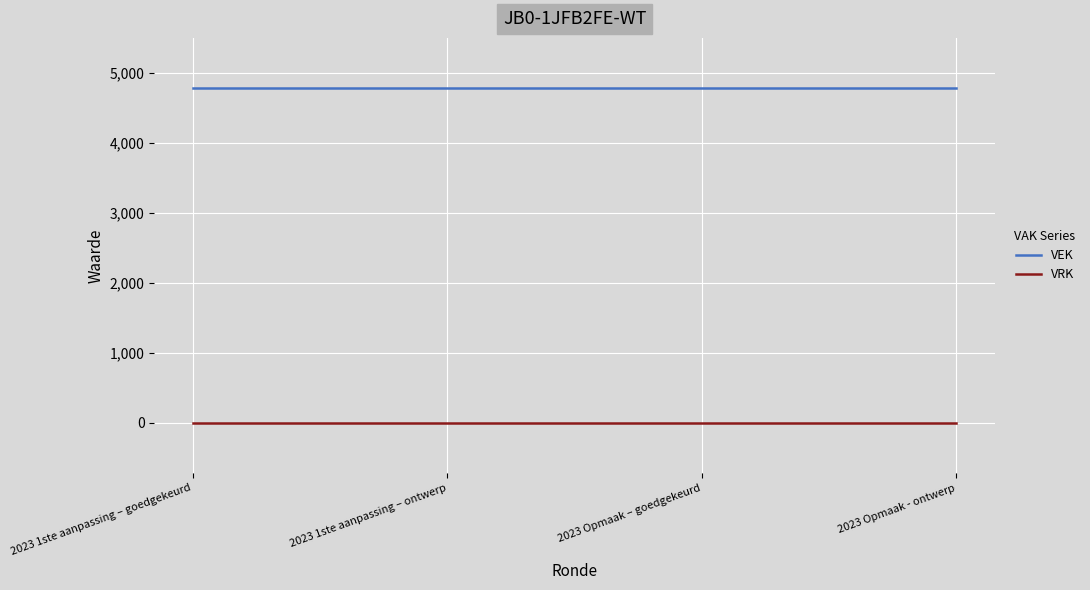

What are all the series names shown in the legend?

VEK, VRK